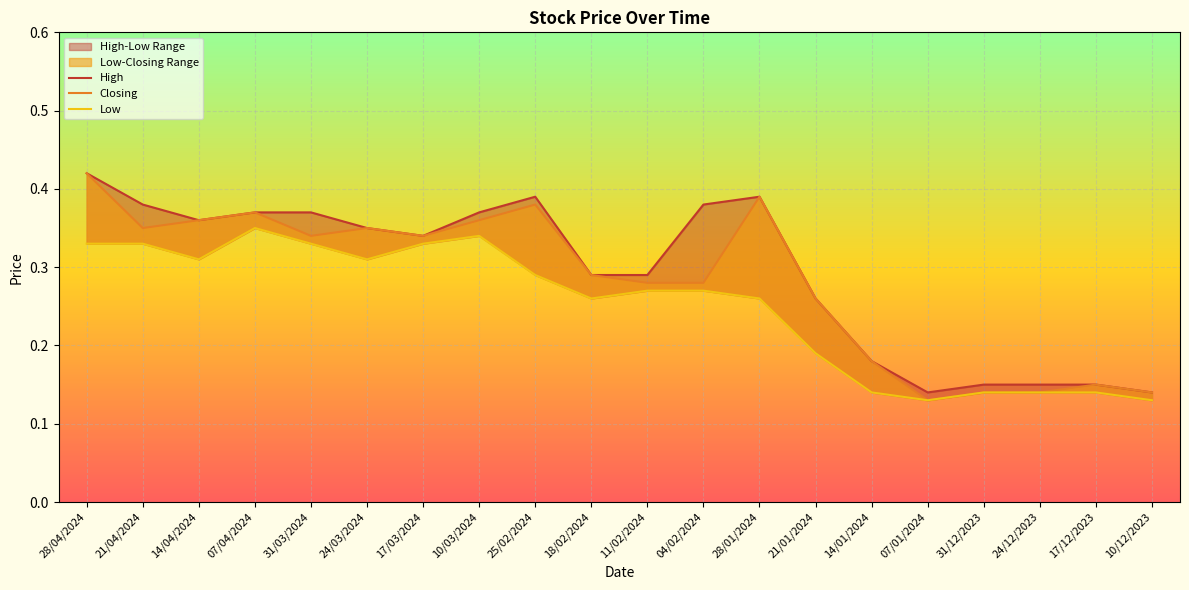

How many lines are shown in the chart?

3